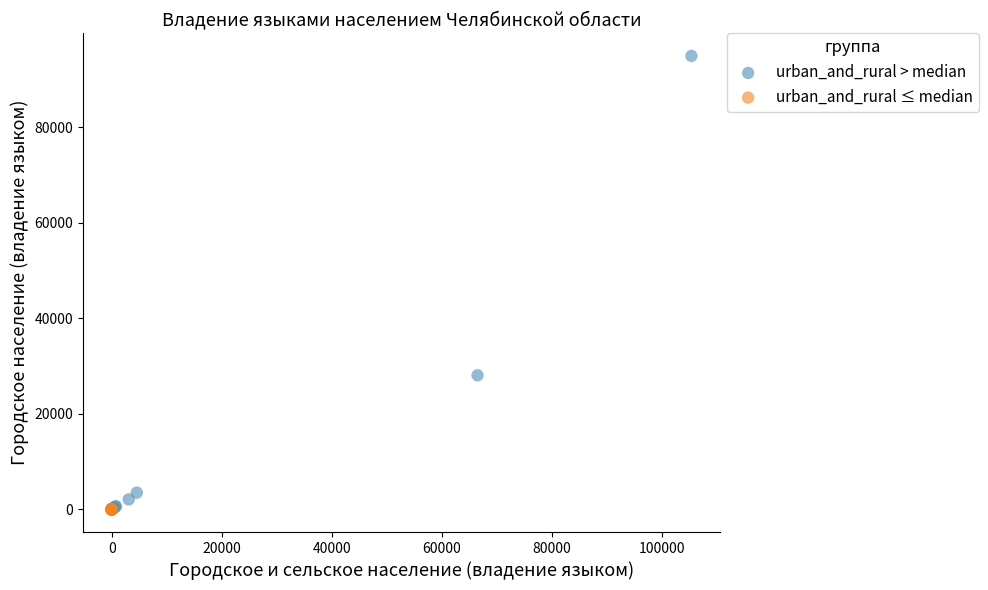

Which series reaches the maximum Y coordinate?

urban_and_rural > median